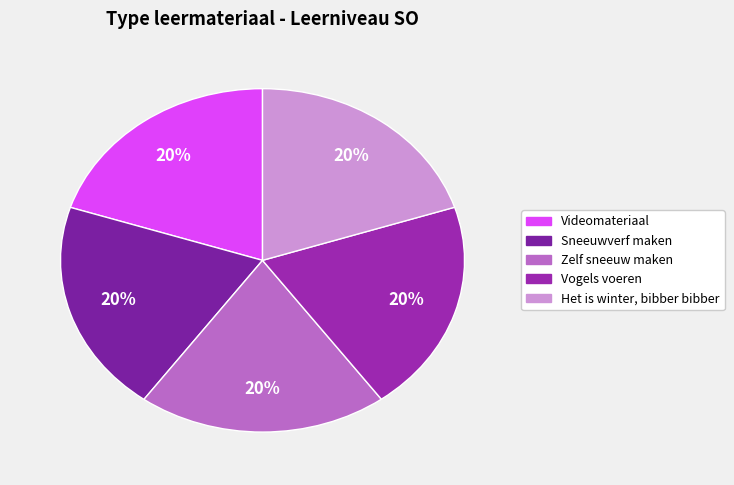

Which has a higher value, Vogels voeren or Zelf sneeuw maken?

Vogels voeren